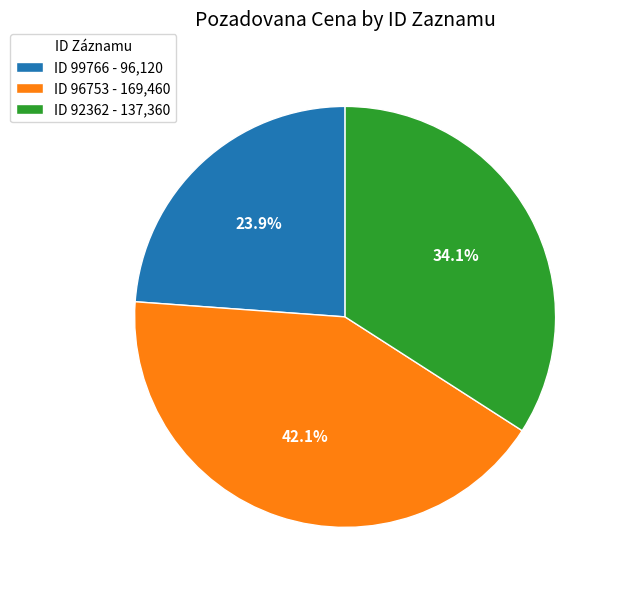

Combined, do ID 99766 - 96,120 and ID 96753 - 169,460 account for over 50%?

Yes